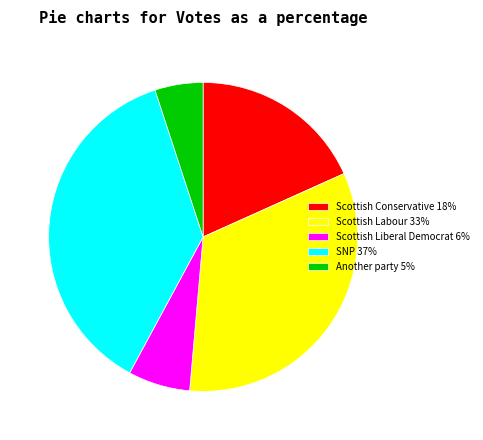

How many segments does this pie chart have?

5